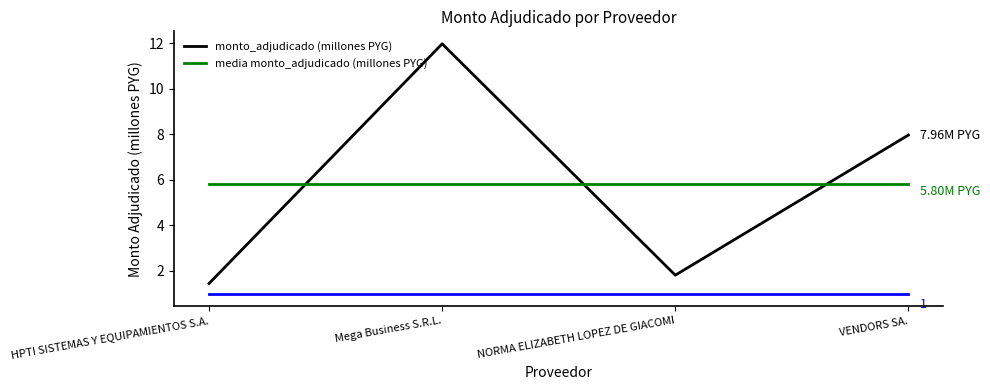

Which category has the lowest value across all series?

HPTI SISTEMAS Y EQUIPAMIENTOS S.A.